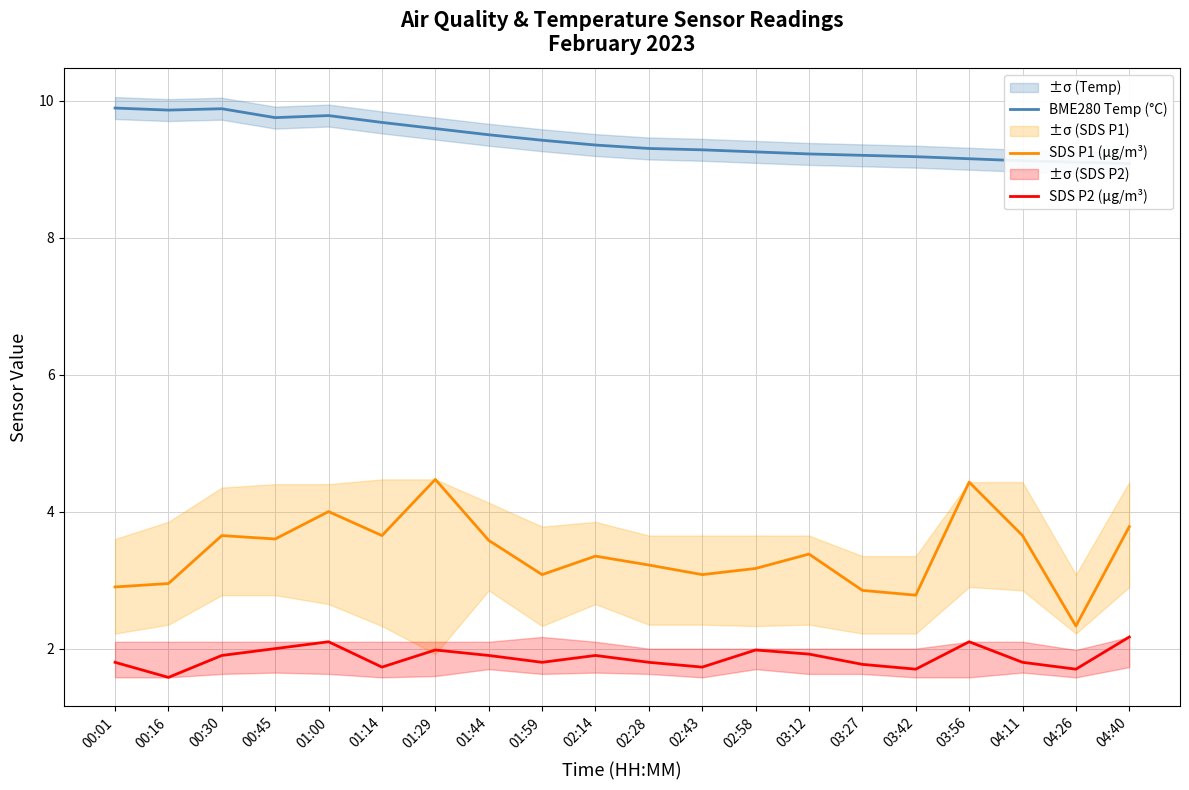

True or false: SDS P2 (µg/m³) and BME280 Temp (°C) intersect in this chart.

False